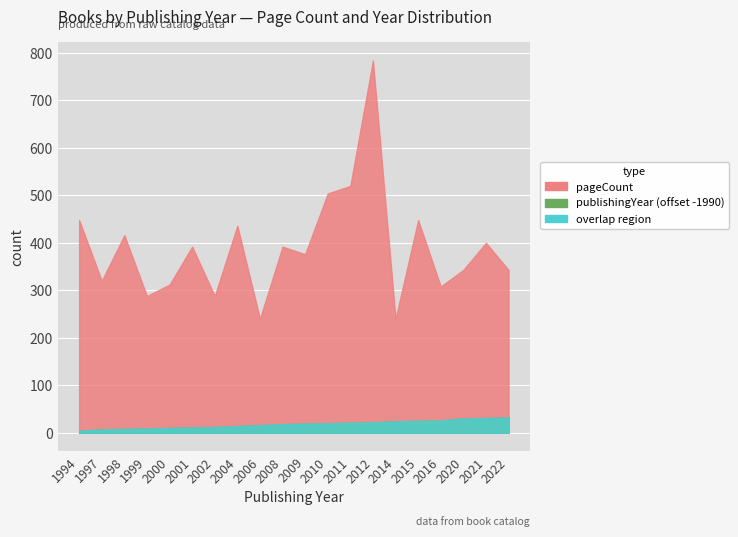

The pageCount series shows 391 at 2014. True or false?

False